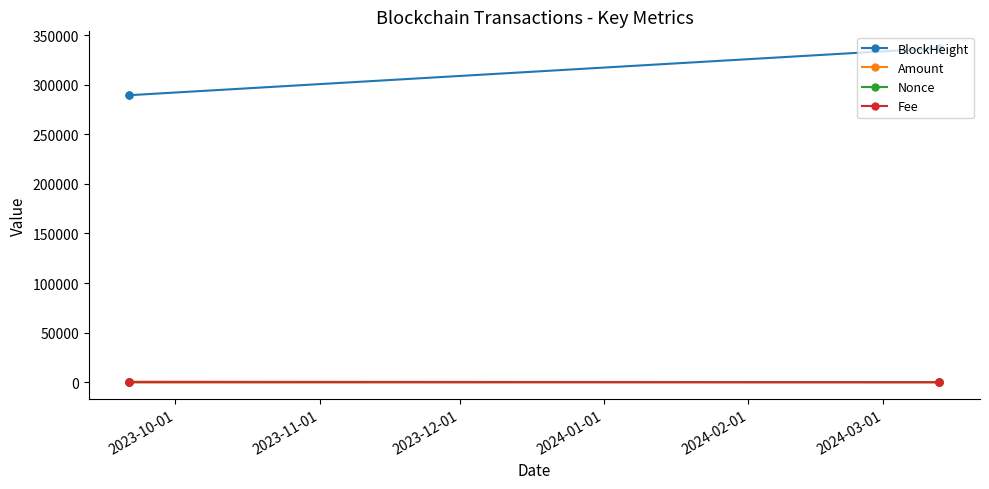

Which series has the widest spread of values?

BlockHeight